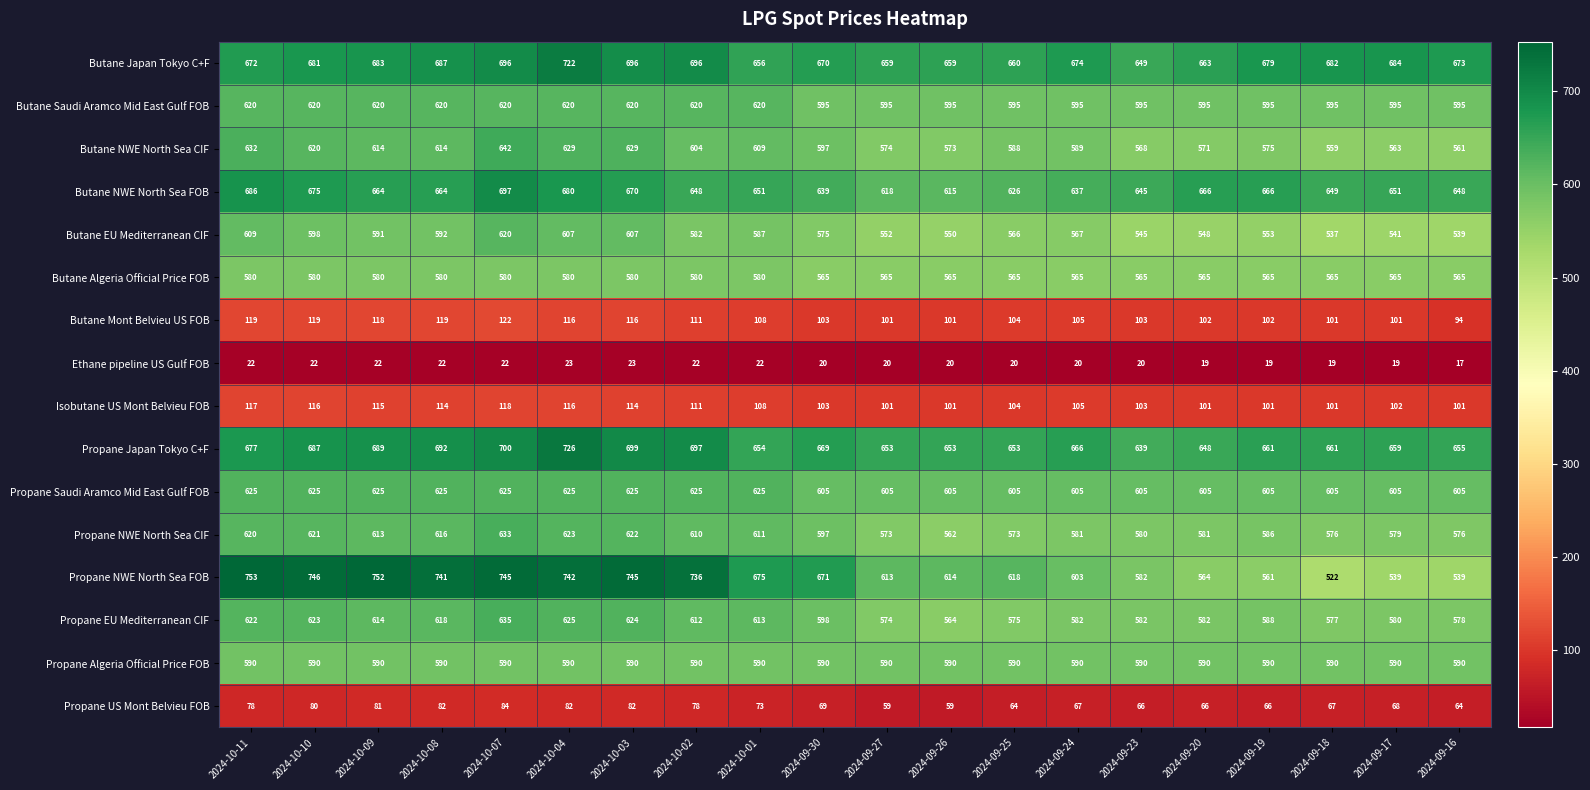

Between 2024-10-07 and 2024-09-20, which series saw the biggest shift?

Propane NWE North Sea FOB